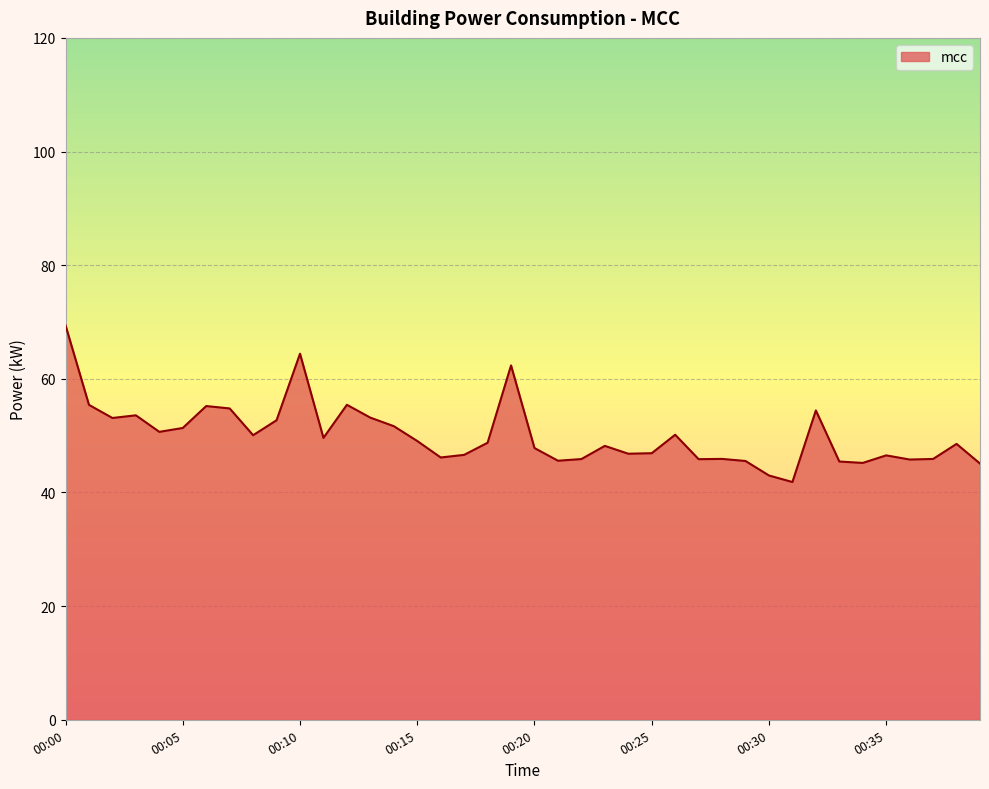

What is the greatest value displayed?

69.4